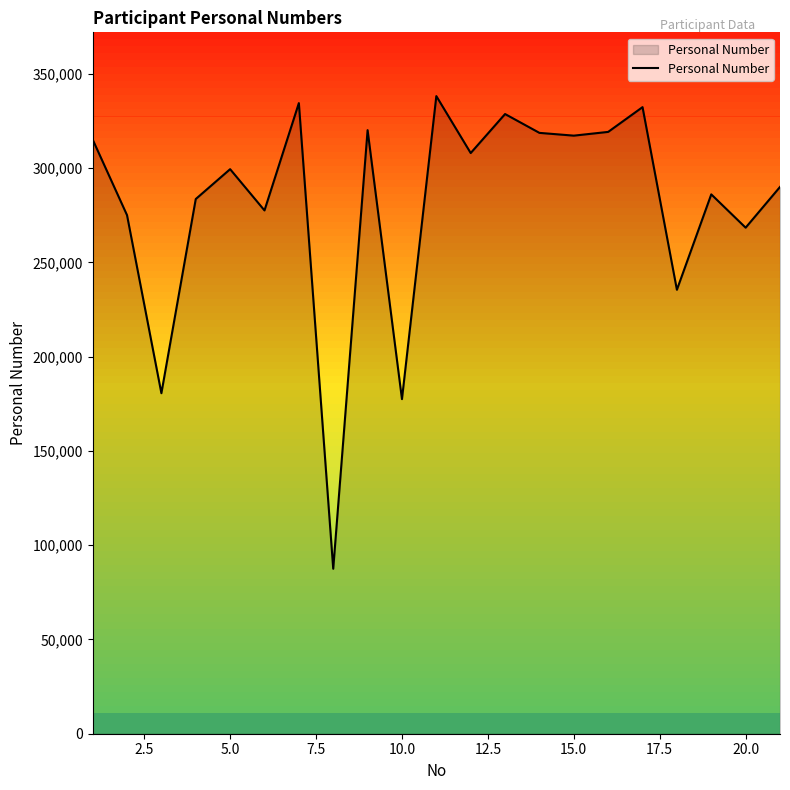

True or false: the data has more than 1 interior local peaks.

True